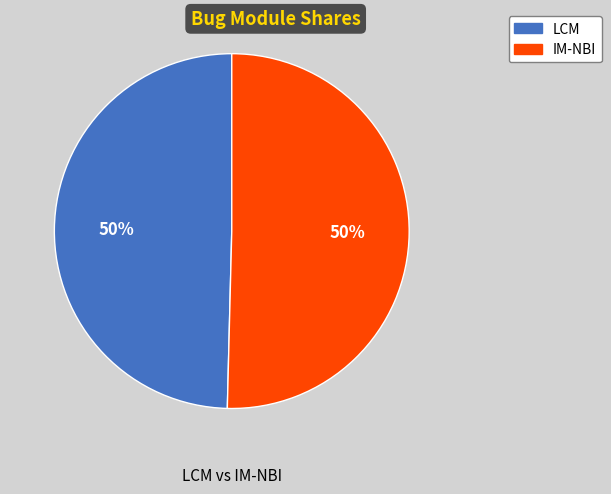

To the nearest percent, what is the average slice percentage?

50%